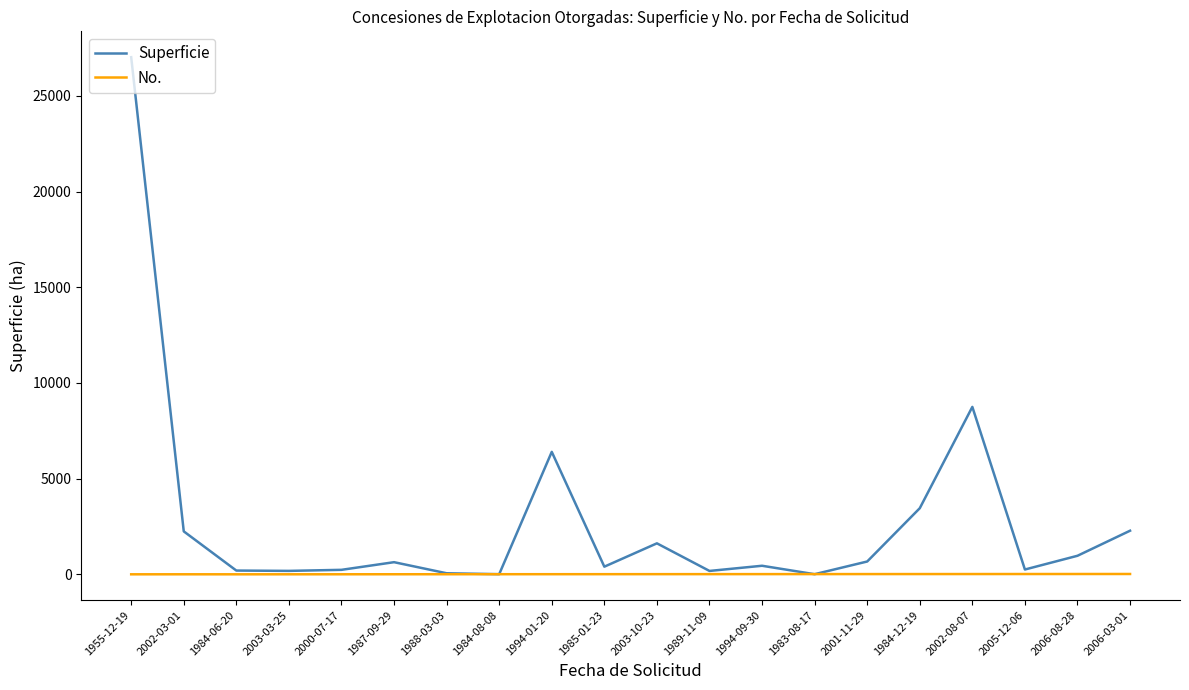

Does the chart display data point markers on the line(s)?

No